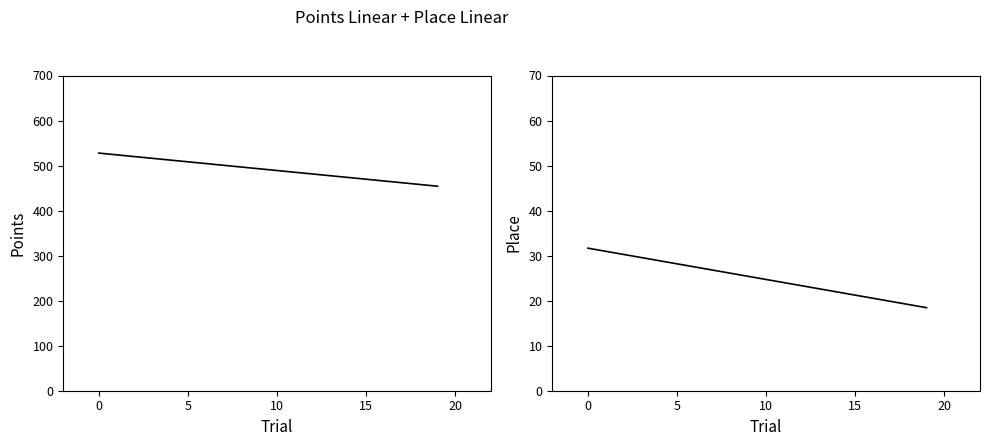

True or false: Place has a value of 46.2 at 7.

False